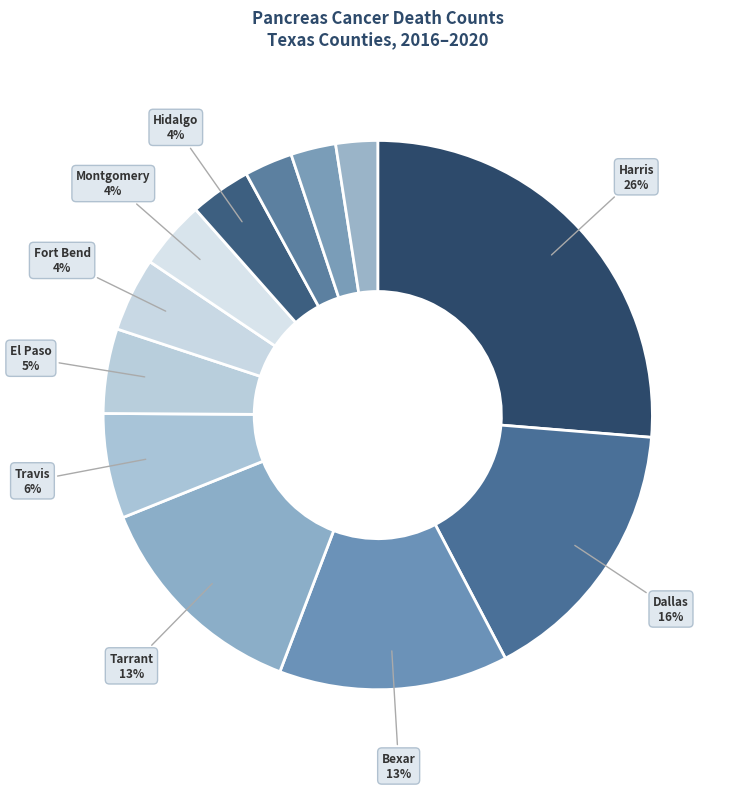

To the nearest percent, what is the average slice percentage?

8%